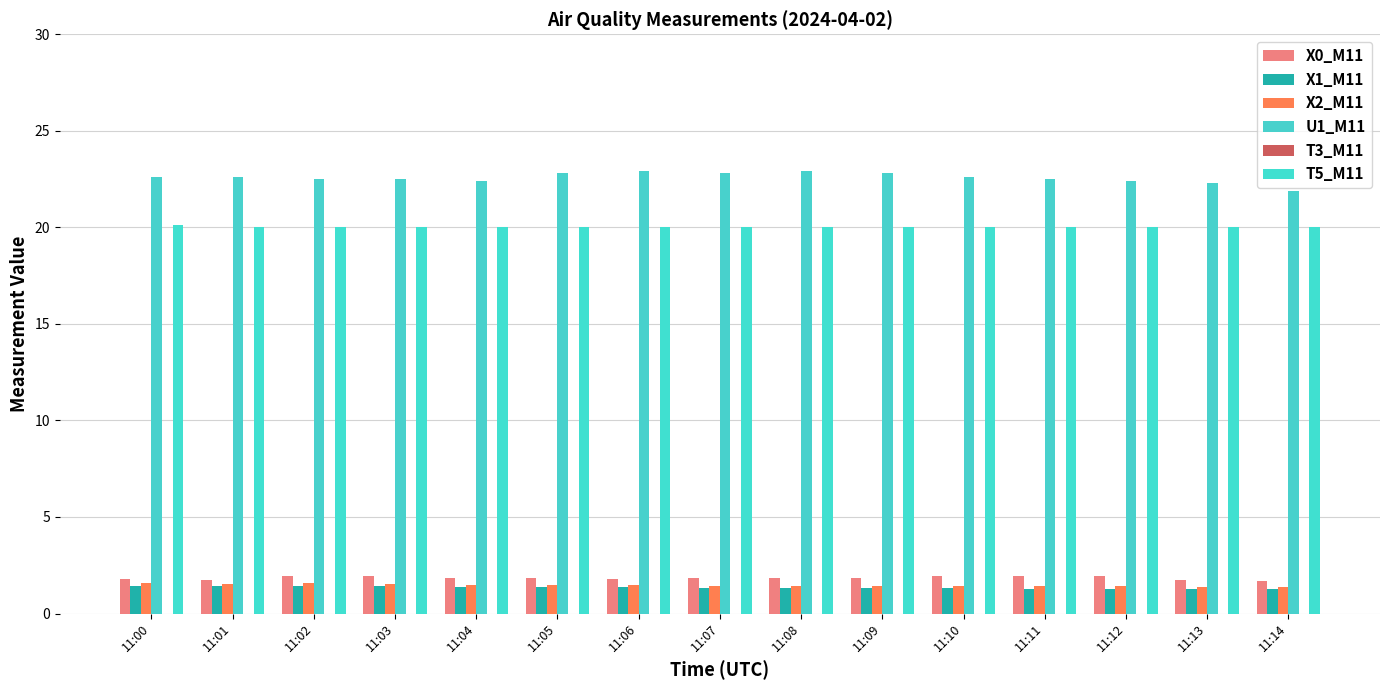

Reading right to left, extract all data points from this chart.

X0_M11: 1.7	1.8	1.9	1.9	1.9	1.9	1.9	1.8	1.8	1.8	1.9	1.9	1.9	1.7	1.8
X1_M11: 1.2	1.3	1.3	1.3	1.3	1.3	1.3	1.3	1.4	1.4	1.4	1.4	1.4	1.4	1.4
X2_M11: 1.4	1.4	1.4	1.4	1.4	1.4	1.4	1.4	1.5	1.5	1.5	1.5	1.6	1.5	1.6
U1_M11: 21.9	22.3	22.4	22.5	22.6	22.8	22.9	22.8	22.9	22.8	22.4	22.5	22.5	22.6	22.6
T3_M11: 0.0	0.0	0.0	0.0	0.0	0.0	0.0	0.0	0.0	0.0	0.0	0.0	0.0	0.0	0.0
T5_M11: 20.0	20.0	20.0	20.0	20.0	20.0	20.0	20.0	20.0	20.0	20.0	20.0	20.0	20.0	20.1